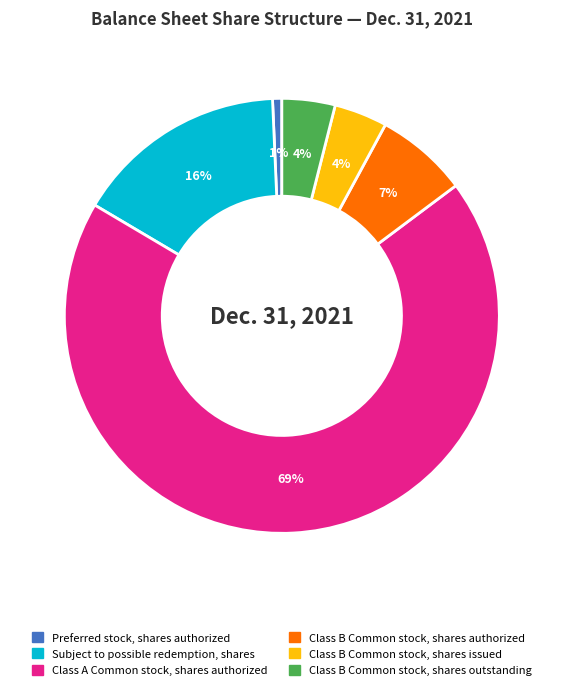

To the nearest percent, what percentage of the pie is Preferred stock, shares authorized?

1%